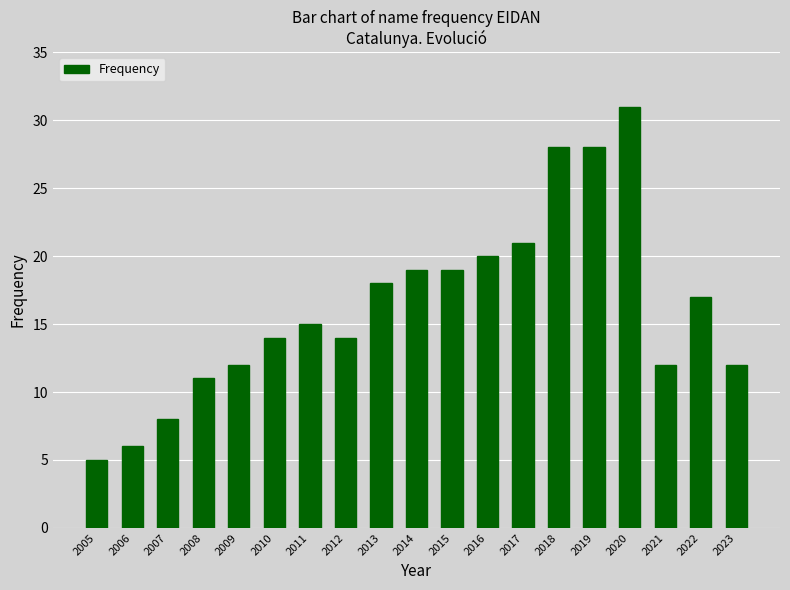

What is the difference between the maximum and minimum values?

26